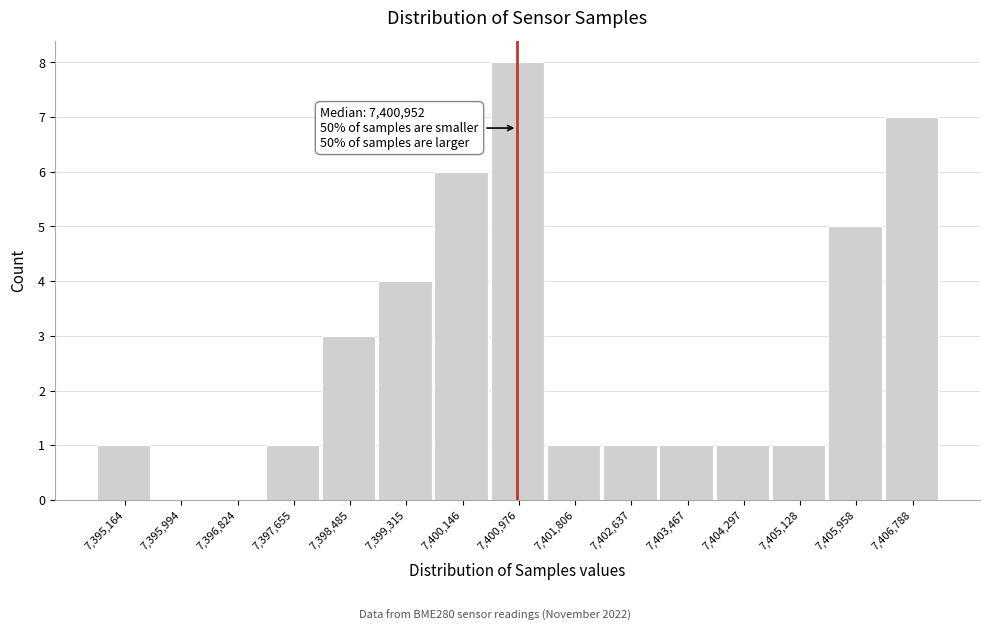

Over which range of the x-axis is the bar tallest?

7400600 to 7401400